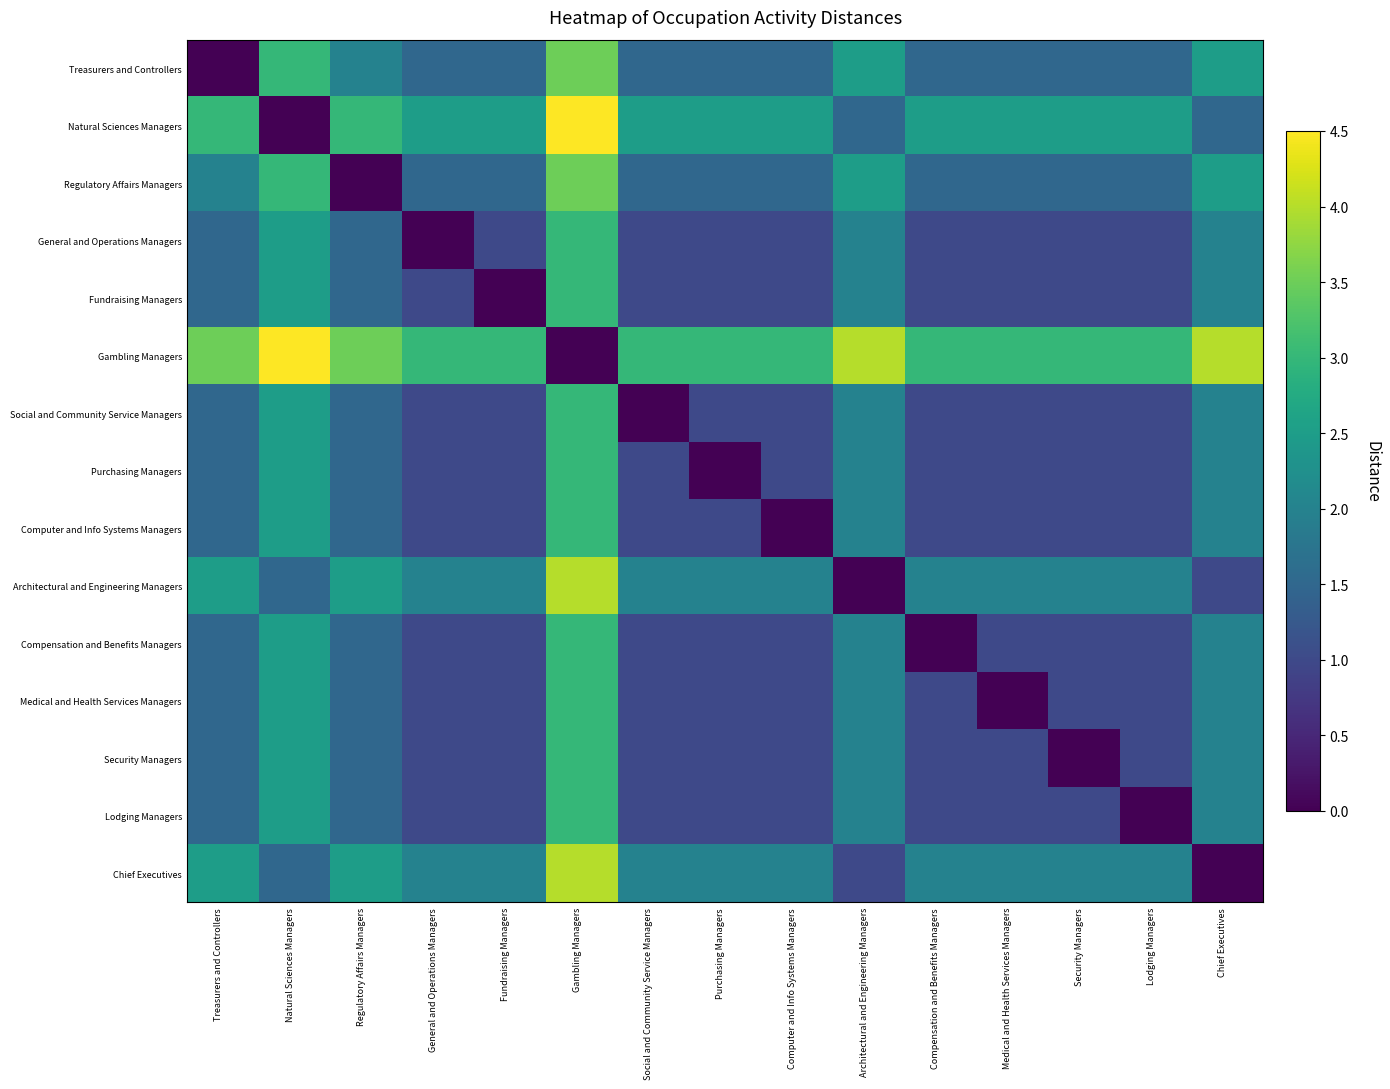

List the series in order of their peak value, lowest first.

General and Operations Managers, Fundraising Managers, Social and Community Service Managers, Purchasing Managers, Computer and Info Systems Managers, Compensation and Benefits Managers, Medical and Health Services Managers, Security Managers, Lodging Managers, Treasurers and Controllers, Regulatory Affairs Managers, Architectural and Engineering Managers, Chief Executives, Natural Sciences Managers, Gambling Managers